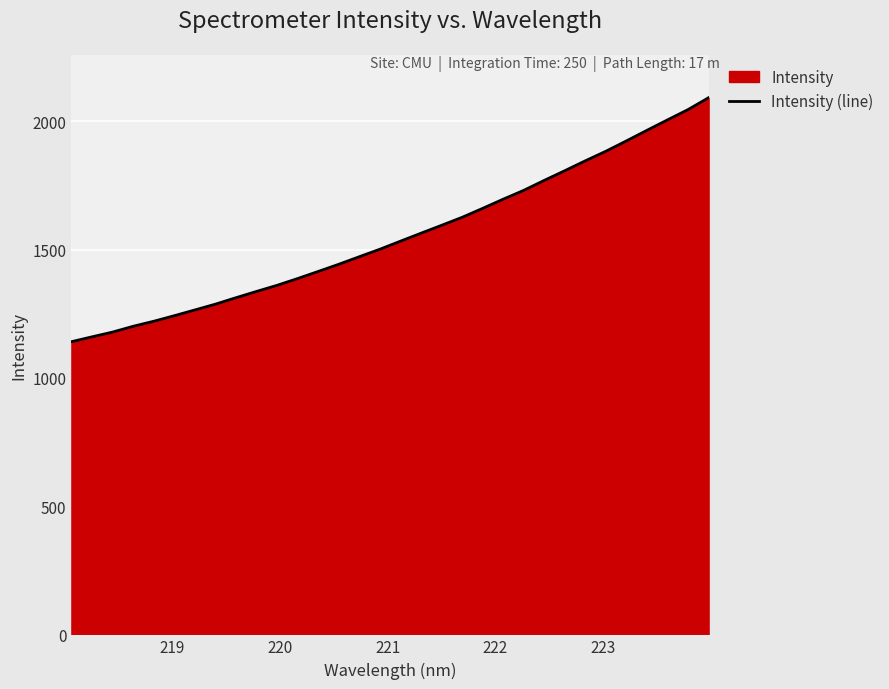

What is the smallest value displayed?

1140.7